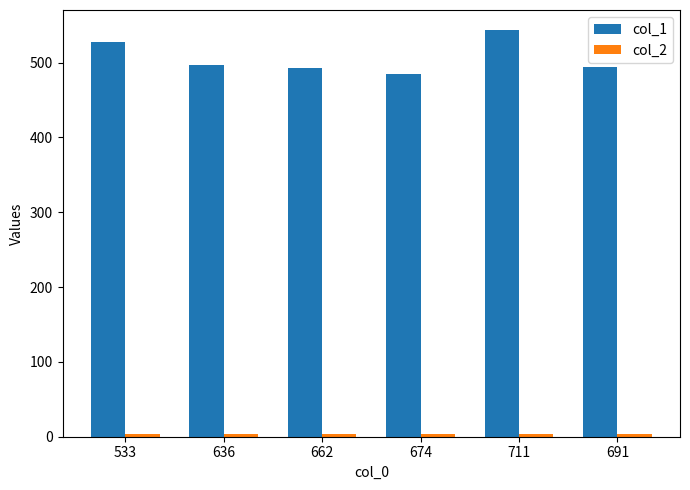

At how many categories does at least one series exceed 147?

6